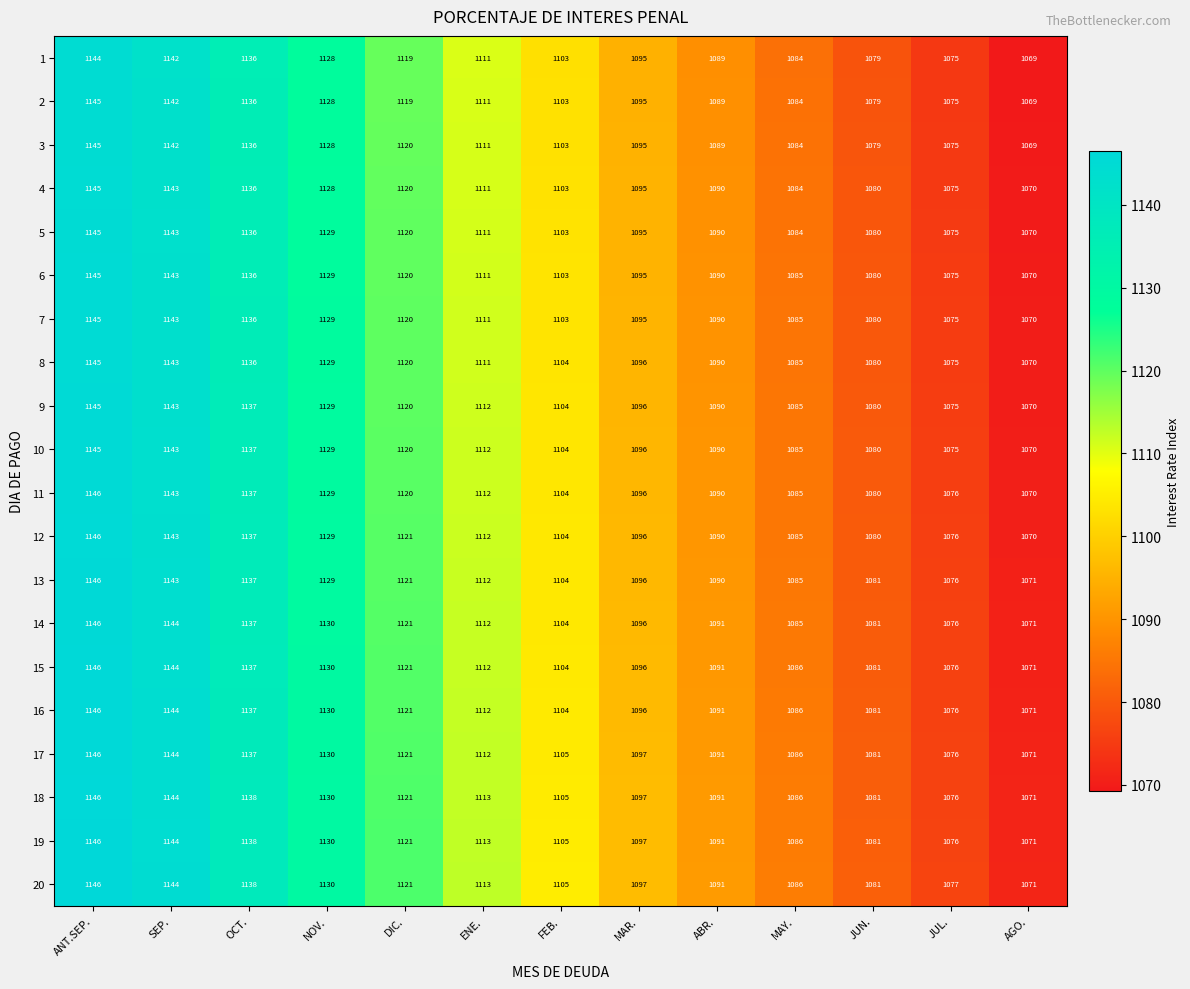

At which category is the sum across all series the highest?

ANT.SEP.